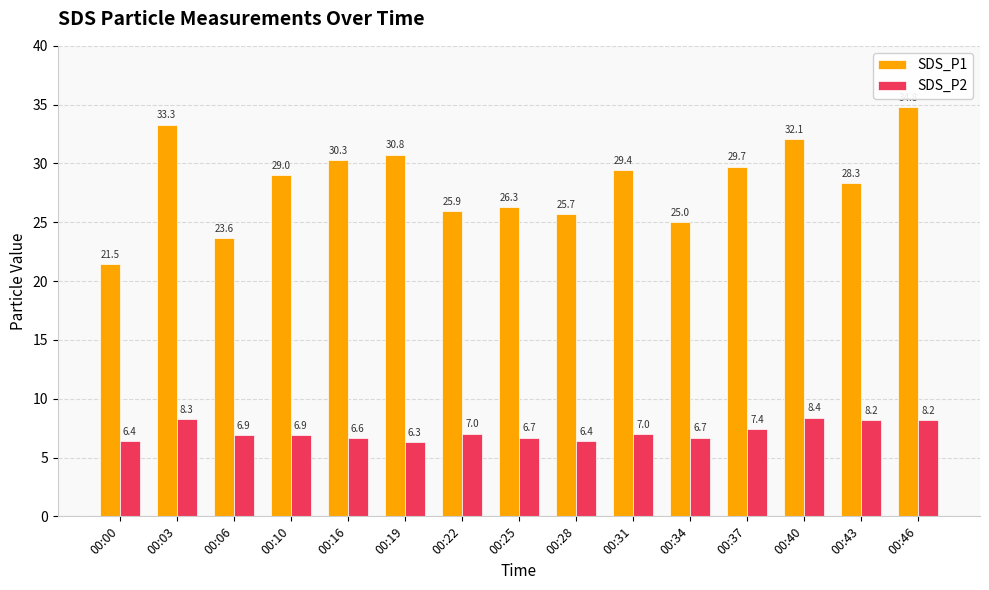

What is the difference between the maximum and minimum values in the SDS_P1 series?

13.3